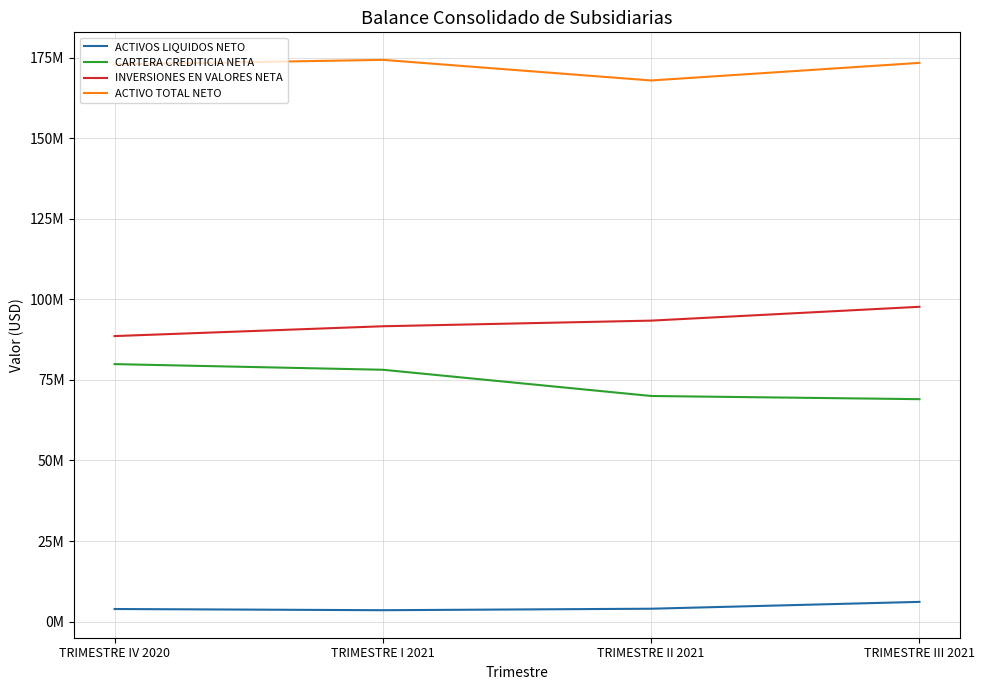

At which label is ACTIVOS LIQUIDOS NETO closest to 4810654?

TRIMESTRE II 2021